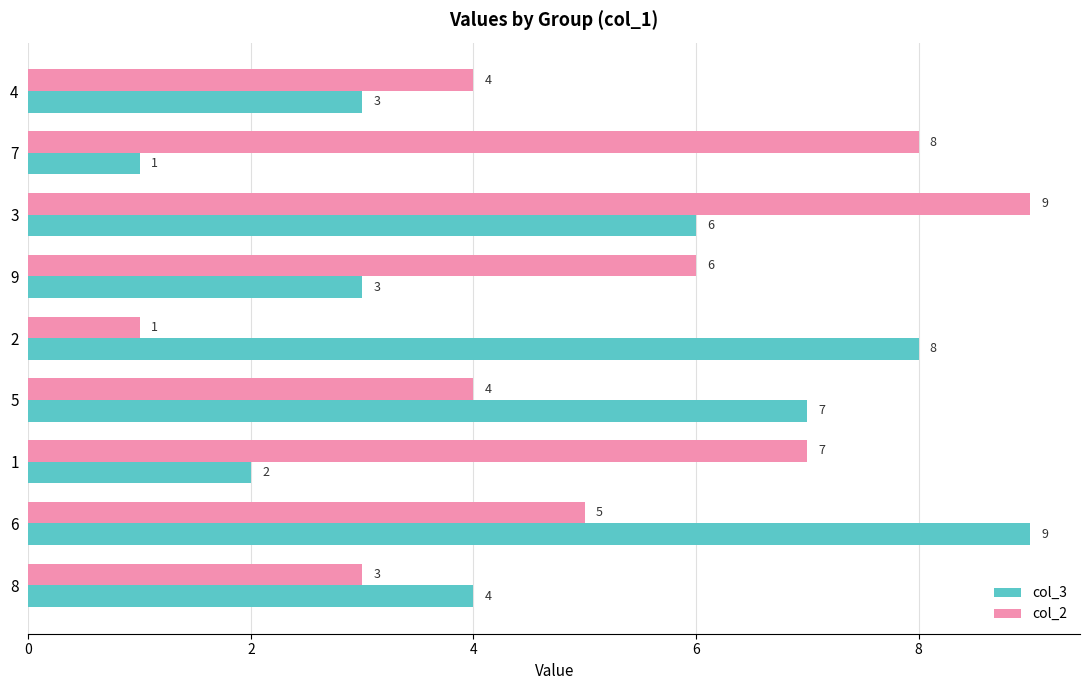

Which series has the largest total across all categories?

col_2